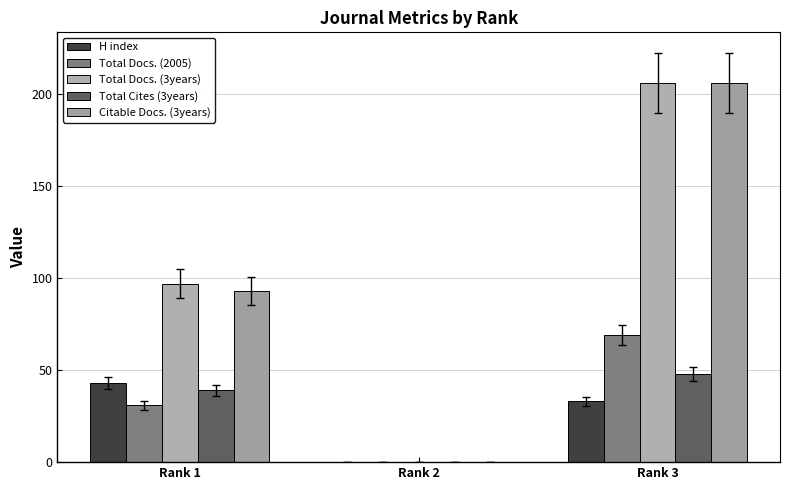

At which category is the sum across all series the highest?

Rank 3